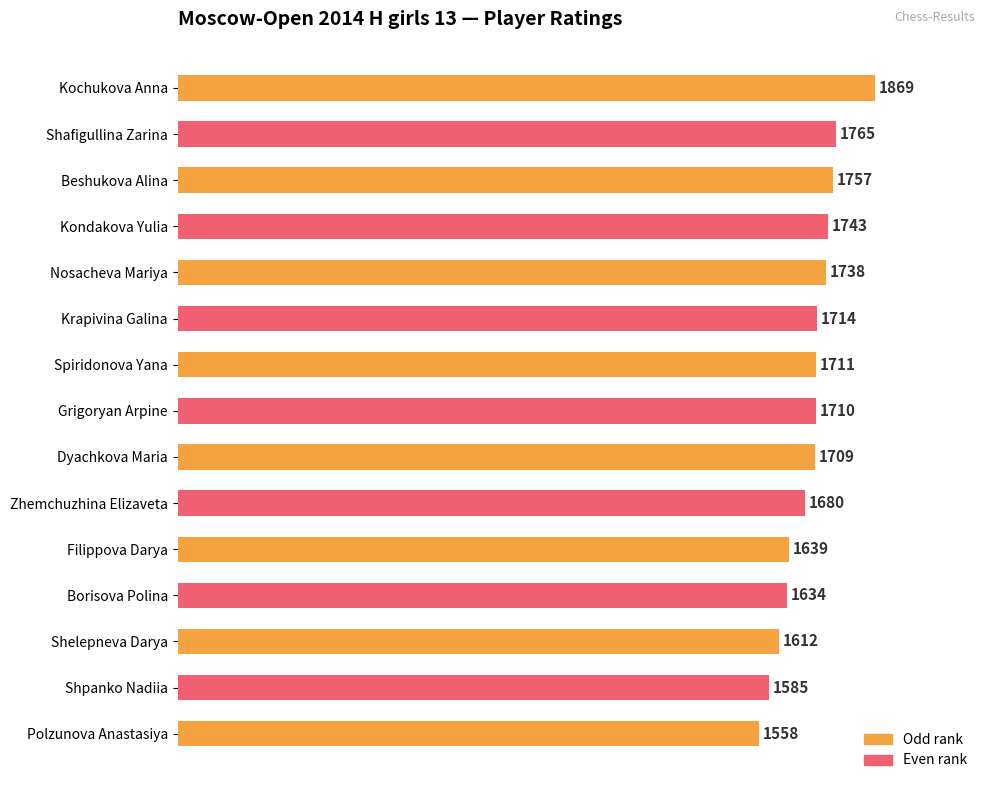

Count the number of data series in this chart.

1